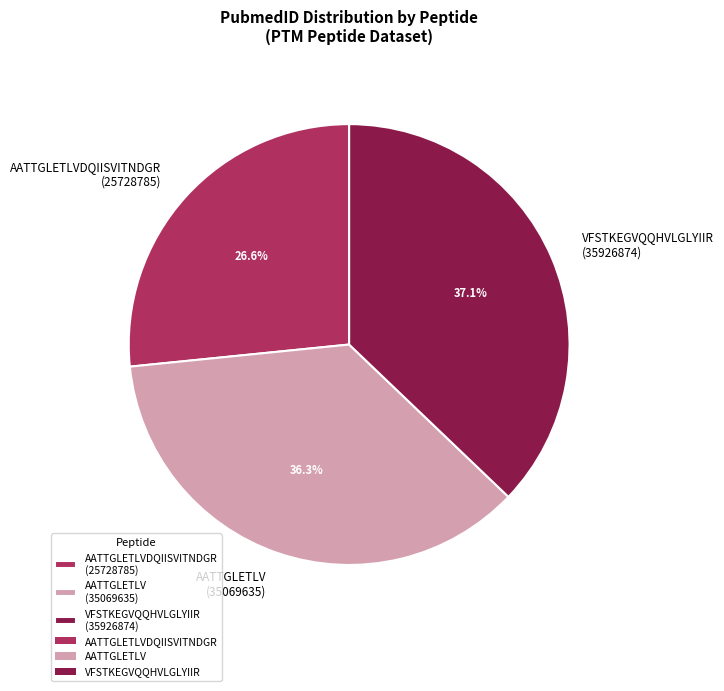

Rank the categories by value from highest to lowest.

VFSTKEGVQQHVLGLYIIR (35926874), AATTGLETLV (35069635), AATTGLETLVDQIISVITNDGR (25728785)